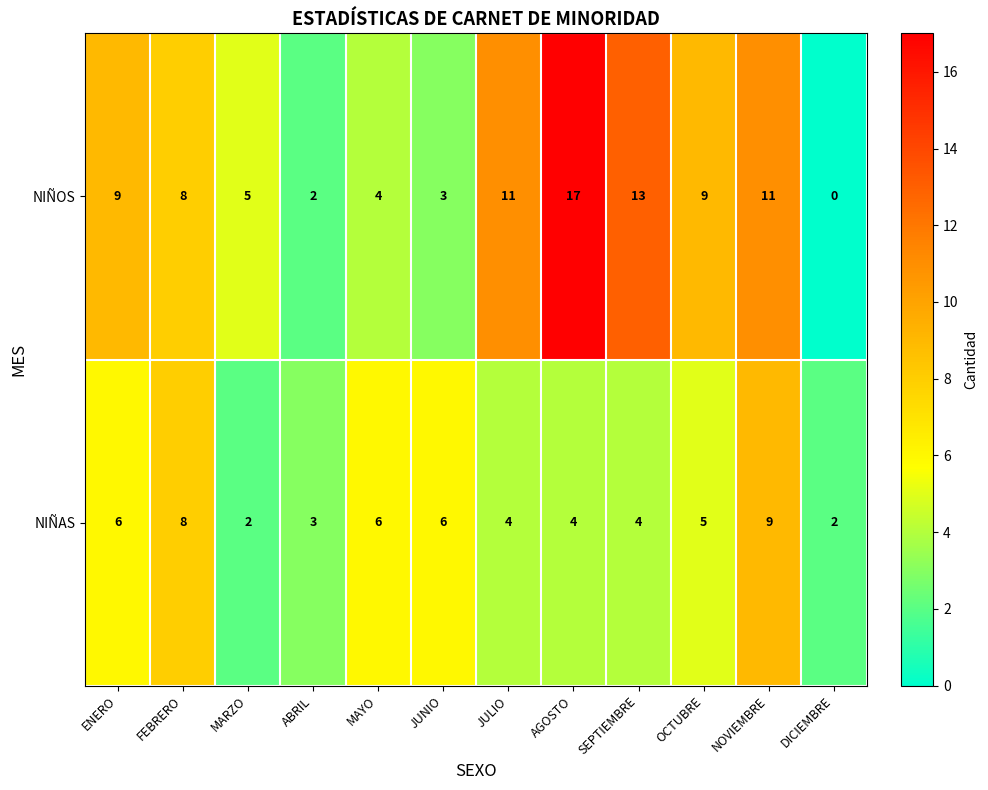

What is the total value across all series at SEPTIEMBRE?

17